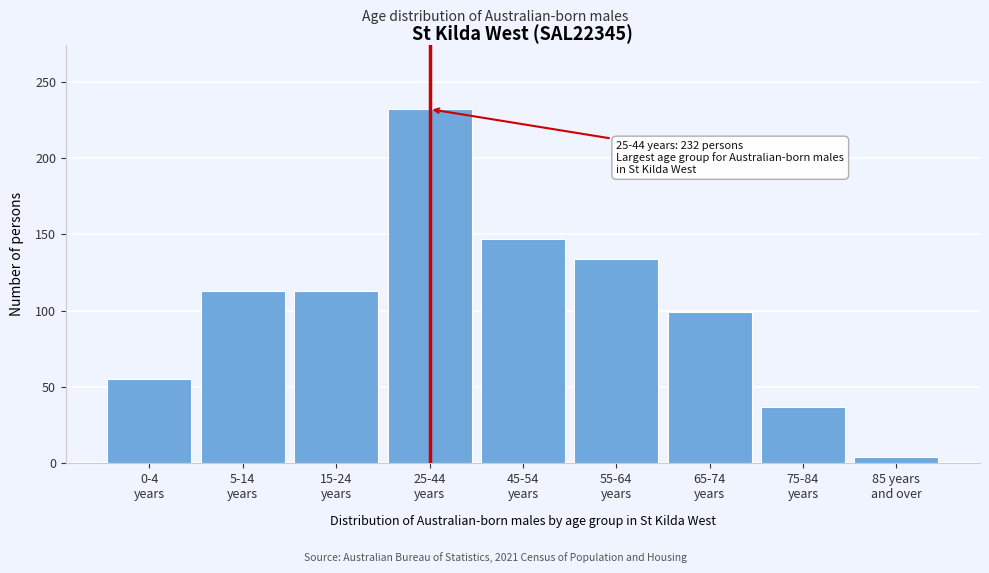

Reading right to left, list all the values displayed in this chart.

4	37	99	134	147	232	113	113	55